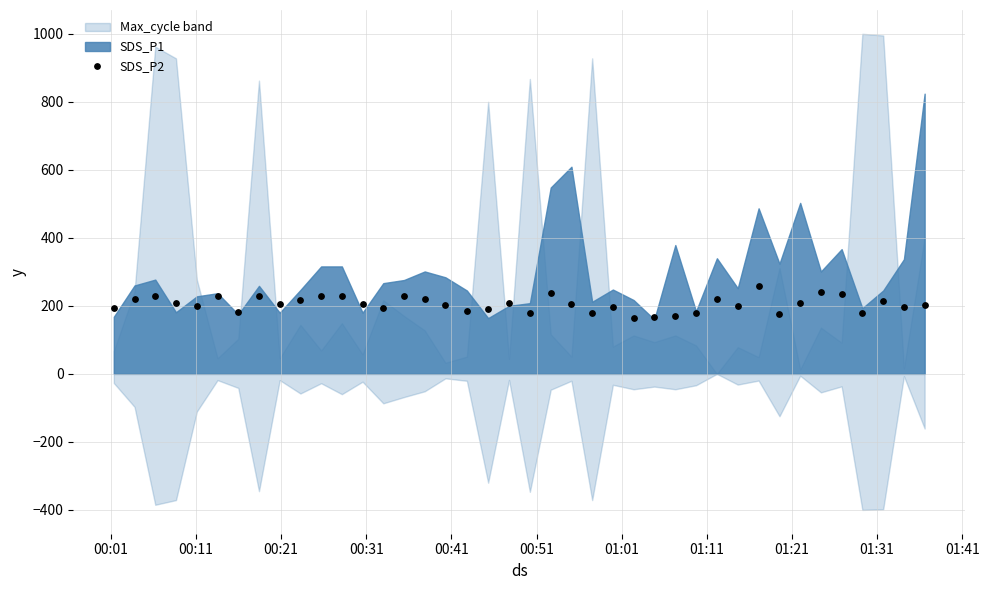

What is the range of Y values (max minus min)?

93.5